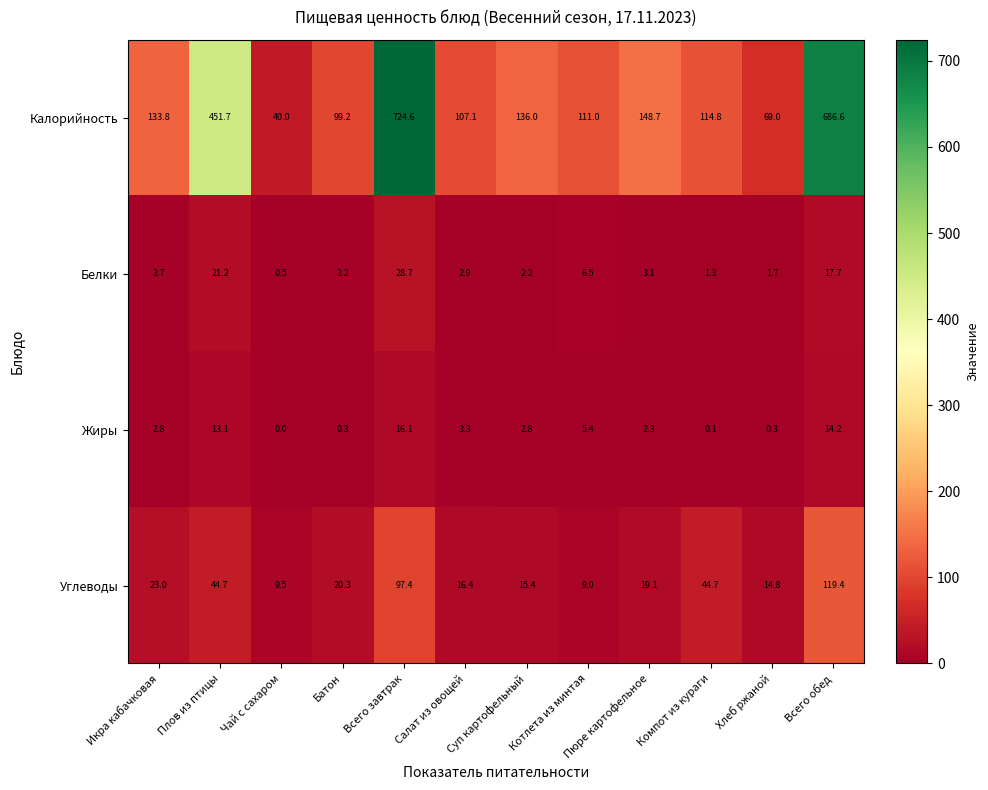

What is the spread (max minus min) of values at Чай с сахаром?

40.0